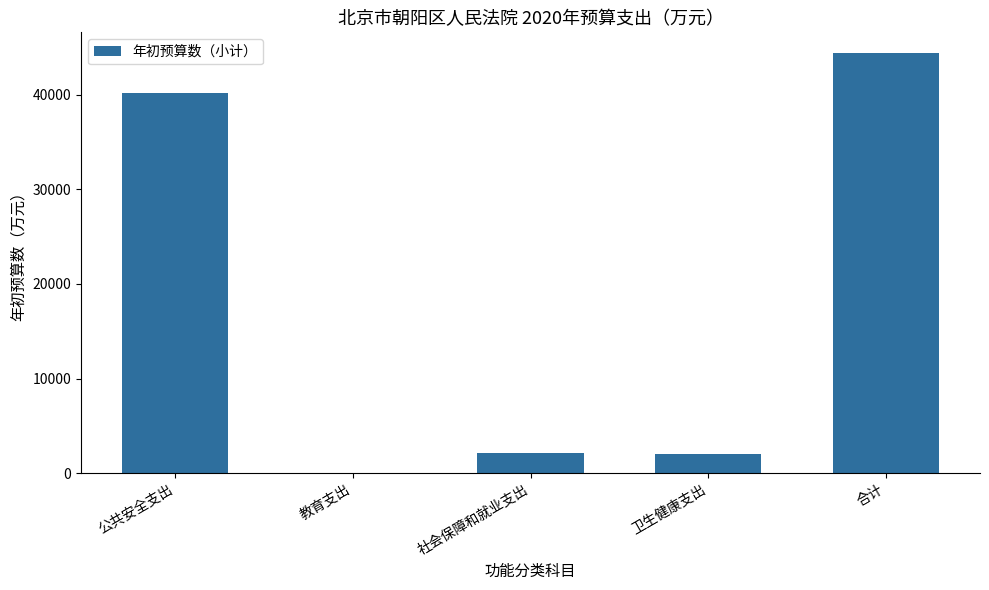

What value does the data have at 卫生健康支出?

2048.0